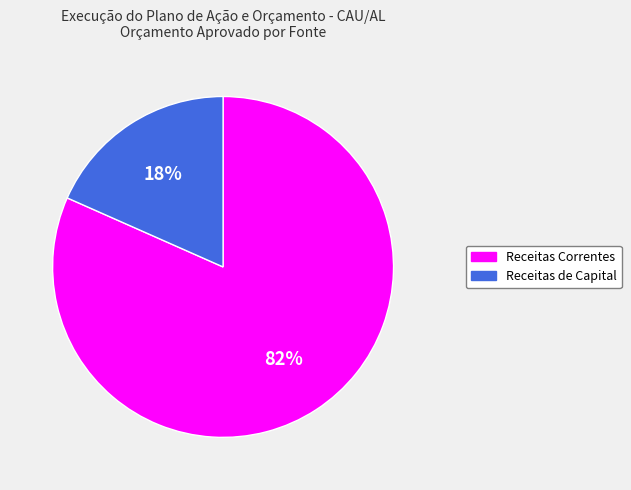

Do Receitas Correntes and Receitas de Capital together represent more than half of the pie?

Yes